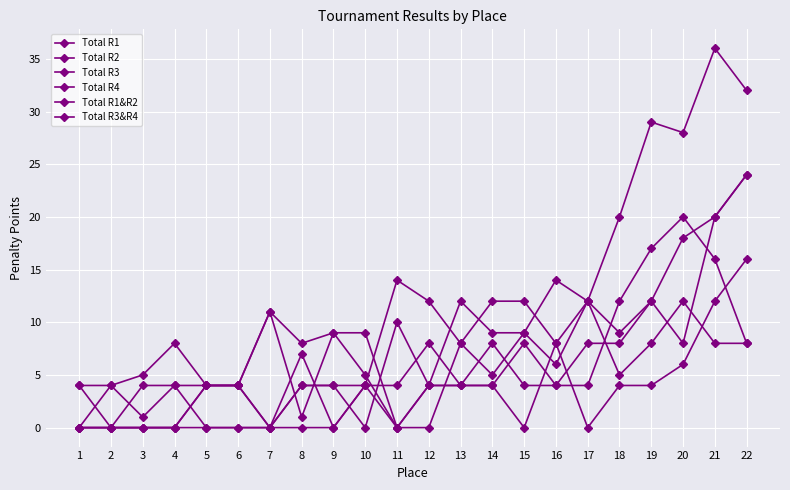

At which category does Total R3 reach its first local peak?

2